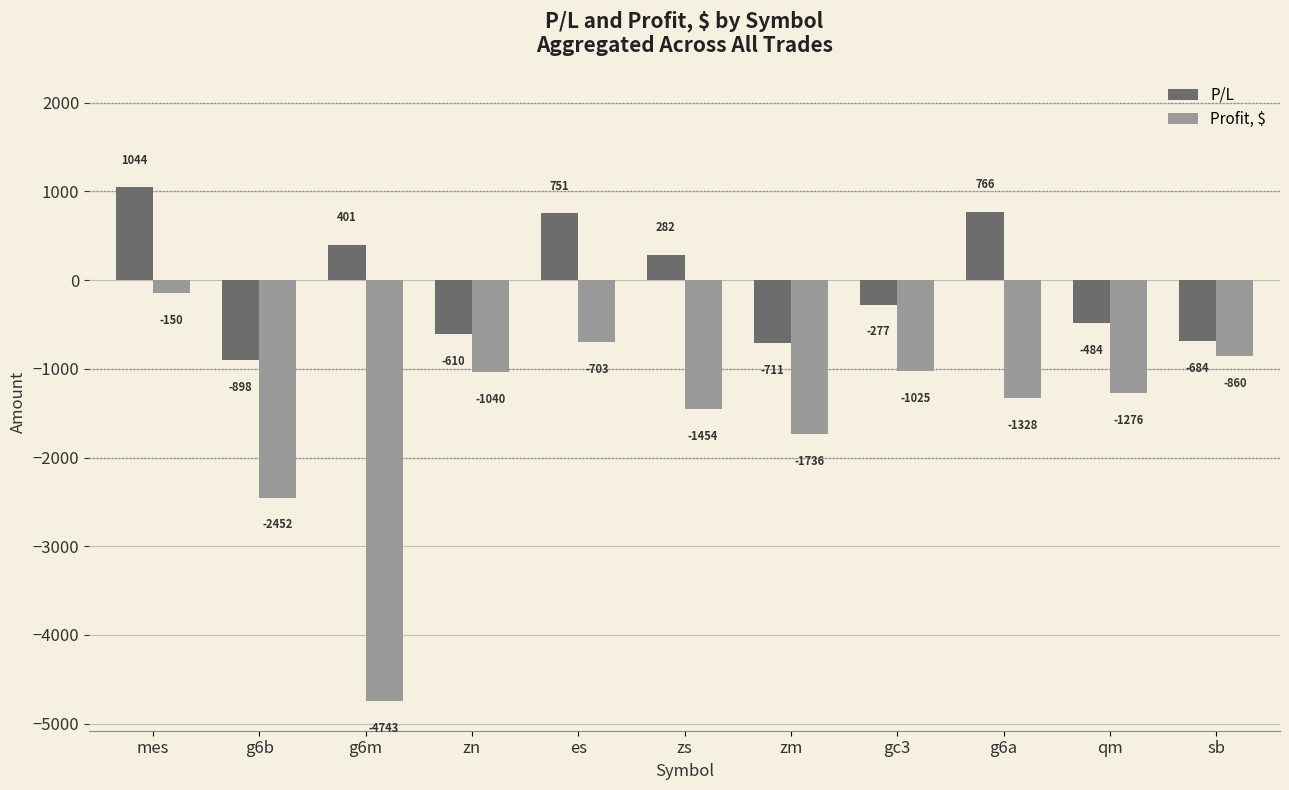

What is the total value across all series at zs?

-1172